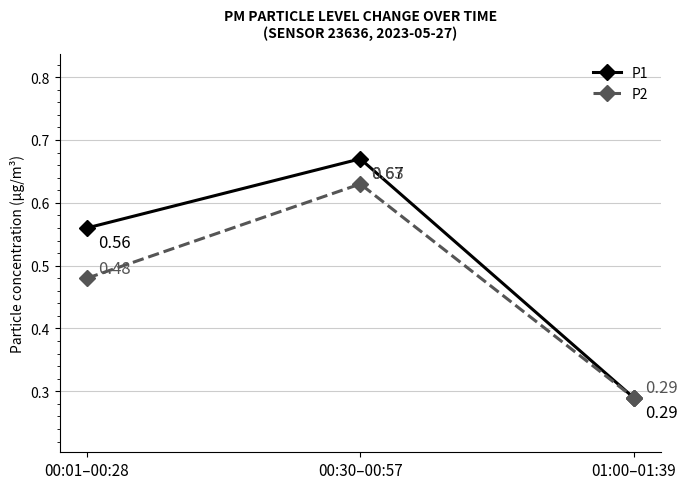

What is the total value across all series at 00:01–00:28?

1.0